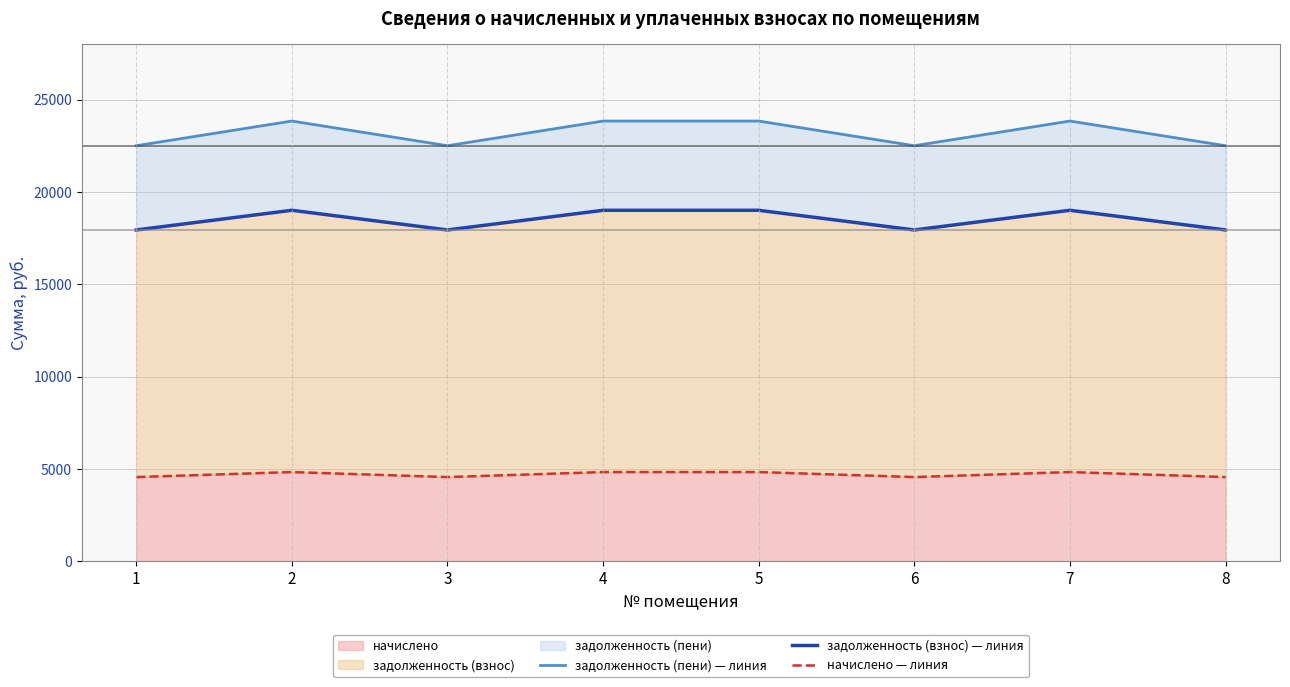

What is the value of the задолженность (пени) — линия point at the 1st from the left?

22507.3